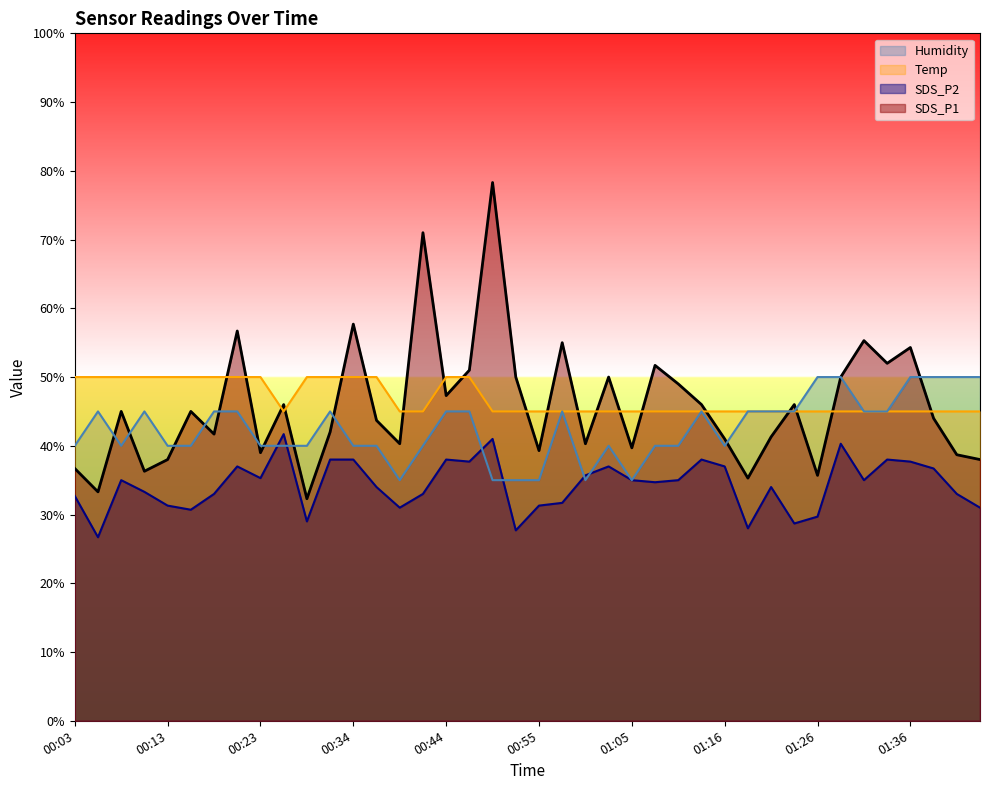

Which has a higher value, 00:31 or 00:42?

00:42